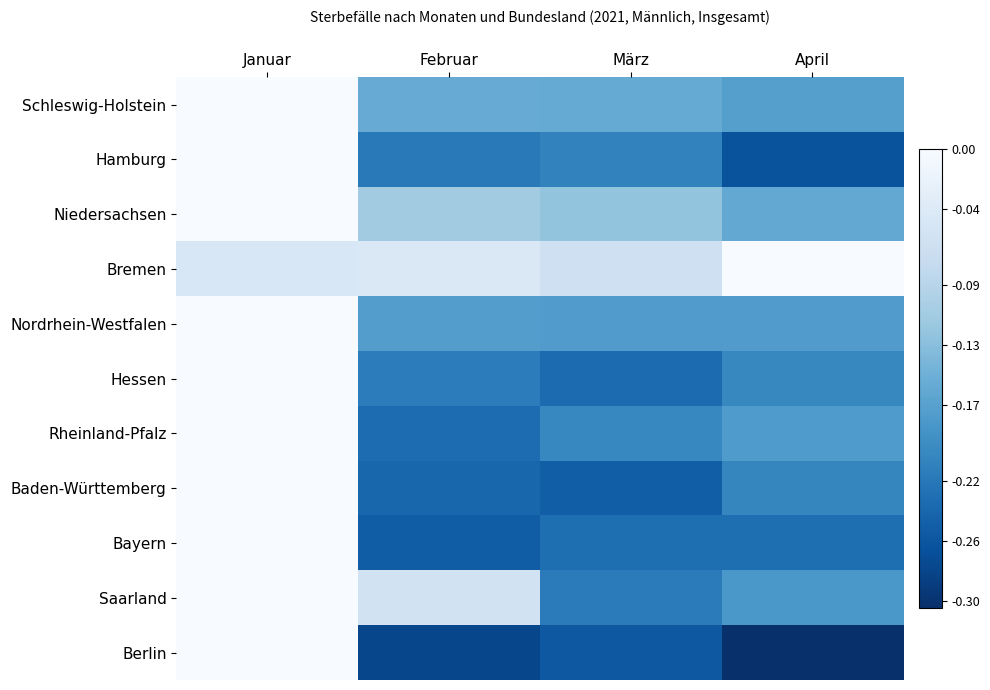

Reading right to left, transcribe all the data shown in this chart.

Schleswig-Holstein: April=-0.2	März=-0.2	Februar=-0.2	Januar=0.0
Hamburg: April=-0.3	März=-0.2	Februar=-0.2	Januar=0.0
Niedersachsen: April=-0.2	März=-0.1	Februar=-0.1	Januar=0.0
Bremen: April=0.0	März=-0.1	Februar=-0.0	Januar=-0.0
Nordrhein-Westfalen: April=-0.2	März=-0.2	Februar=-0.2	Januar=0.0
Hessen: April=-0.2	März=-0.2	Februar=-0.2	Januar=0.0
Rheinland-Pfalz: April=-0.2	März=-0.2	Februar=-0.2	Januar=0.0
Baden-Württemberg: April=-0.2	März=-0.2	Februar=-0.2	Januar=0.0
Bayern: April=-0.2	März=-0.2	Februar=-0.3	Januar=0.0
Saarland: April=-0.2	März=-0.2	Februar=-0.1	Januar=0.0
Berlin: April=-0.3	März=-0.3	Februar=-0.3	Januar=0.0